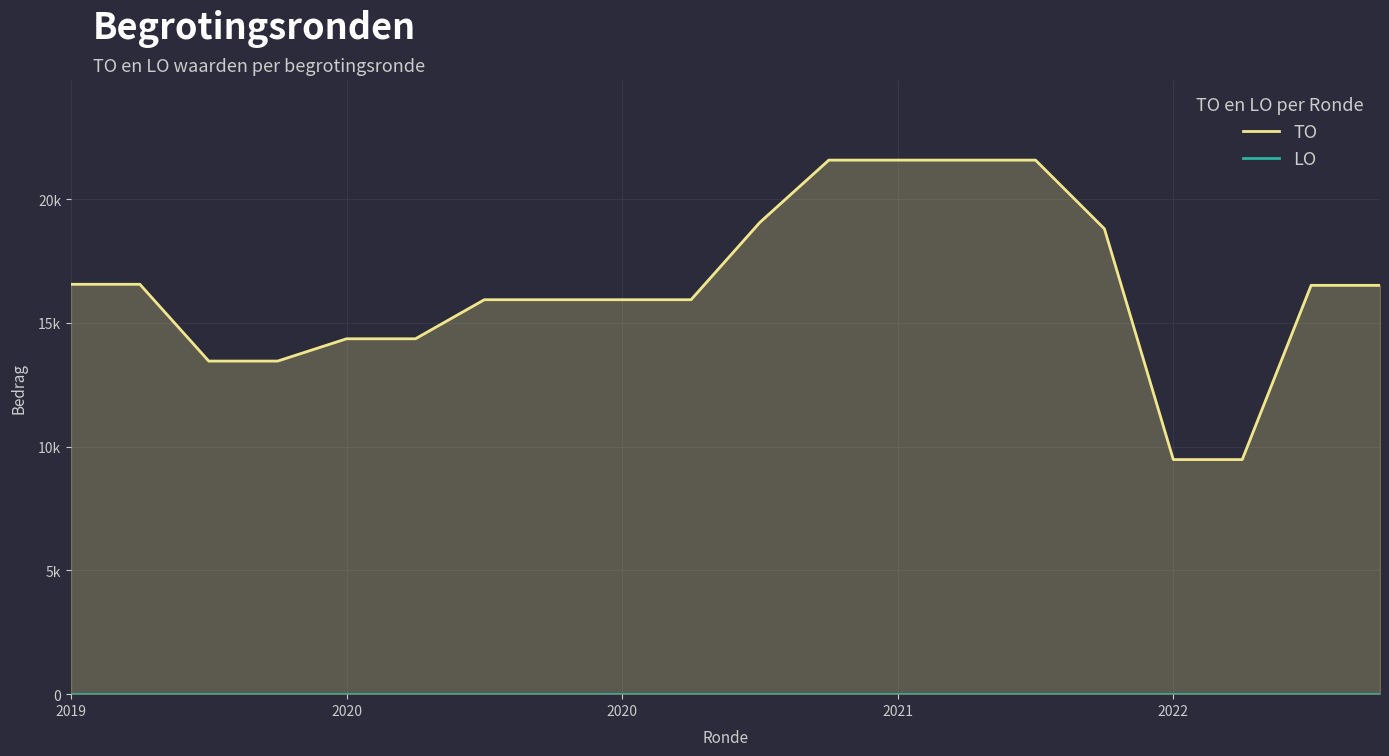

How many data points in TO are less than 16519?

10